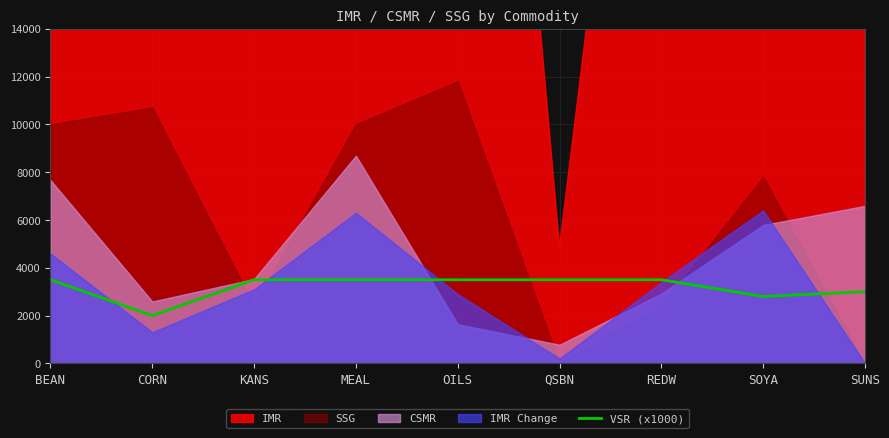

What is the difference between the values at BEAN and SOYA?

700